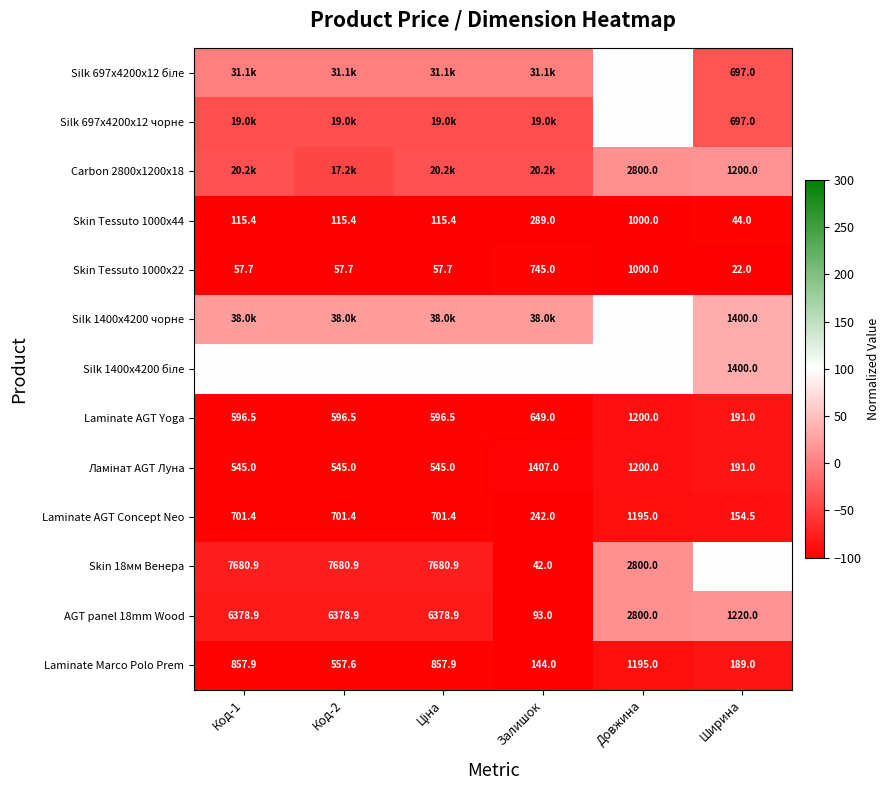

At which label does Laminate AGT Concept Neo reach its minimum?

Ширина